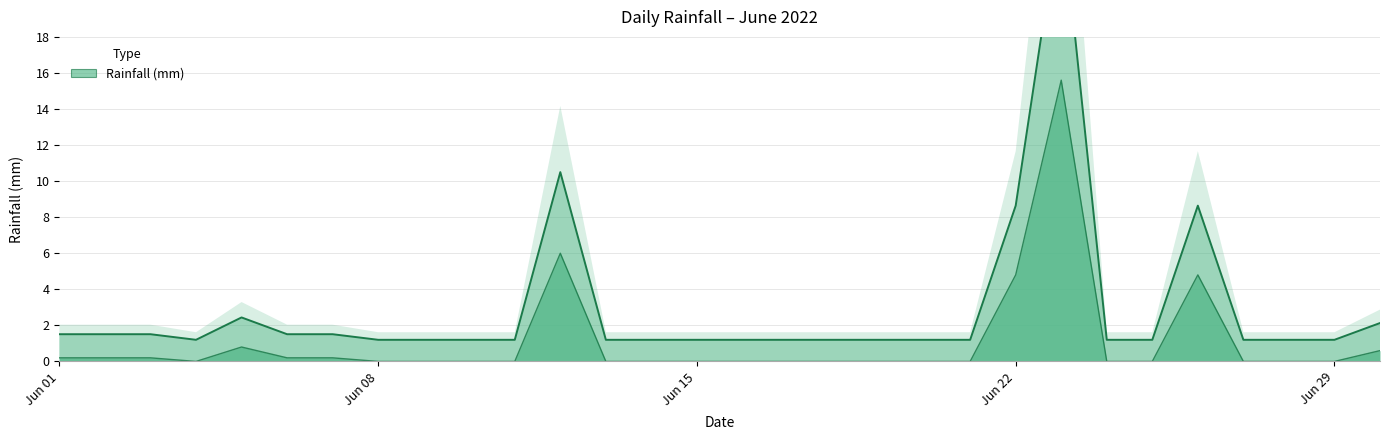

How many distinct data groups are displayed?

1